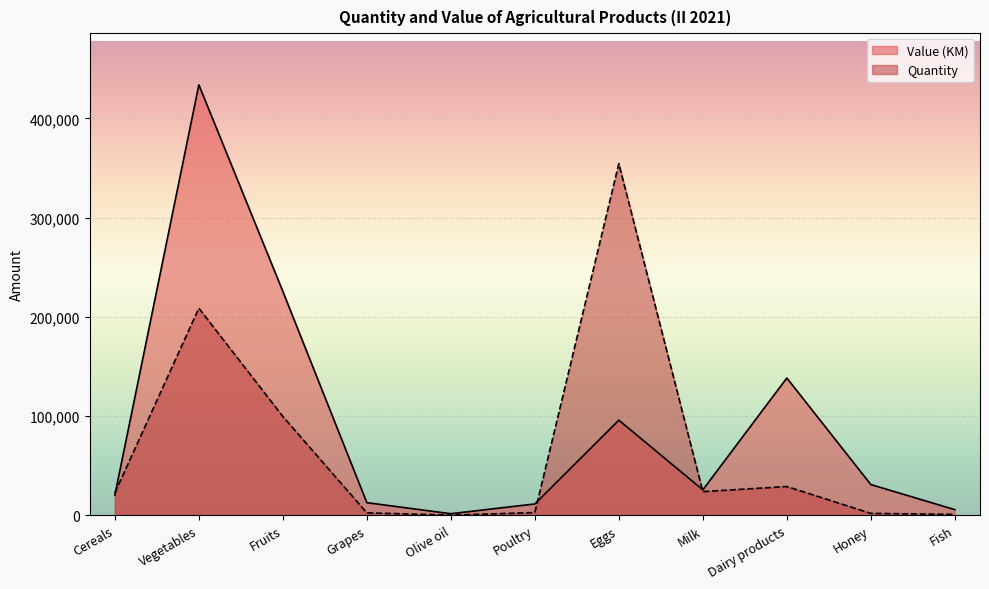

What is the value of the Quantity point at the 6th from the left?

2660